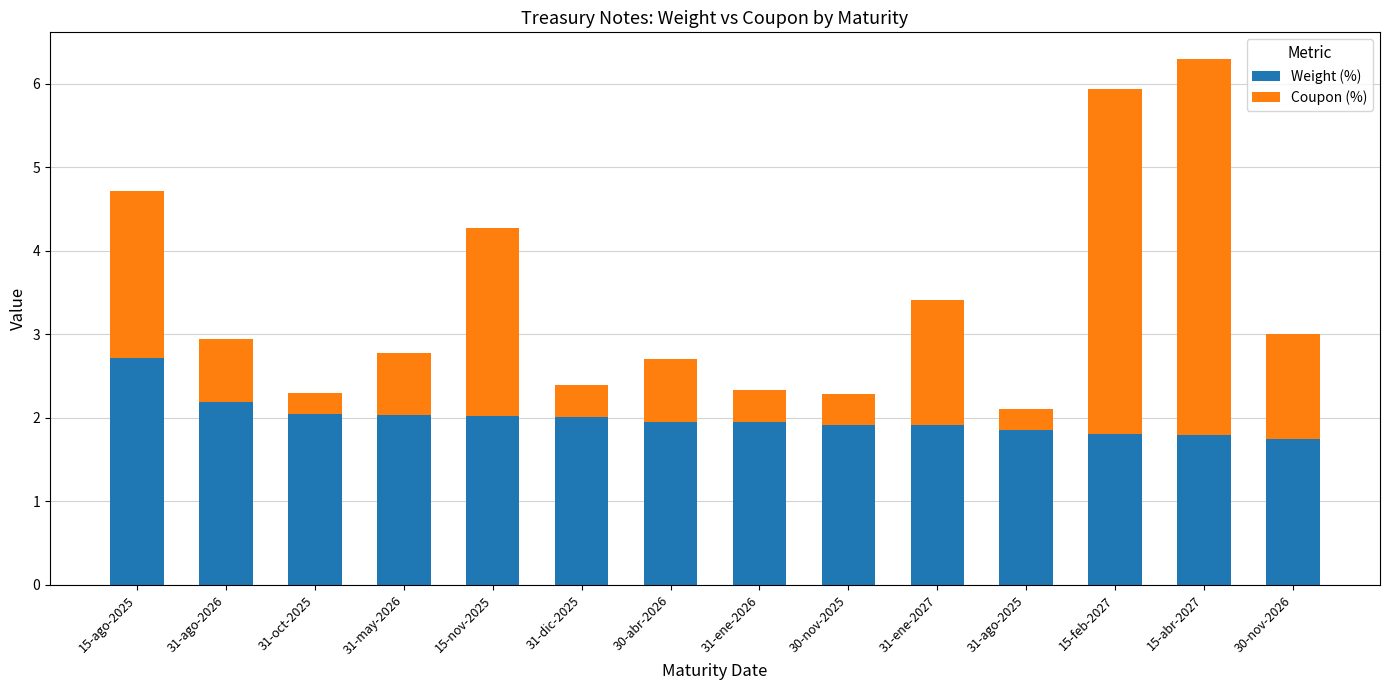

What is the total value across all series at 30-abr-2026?

2.7